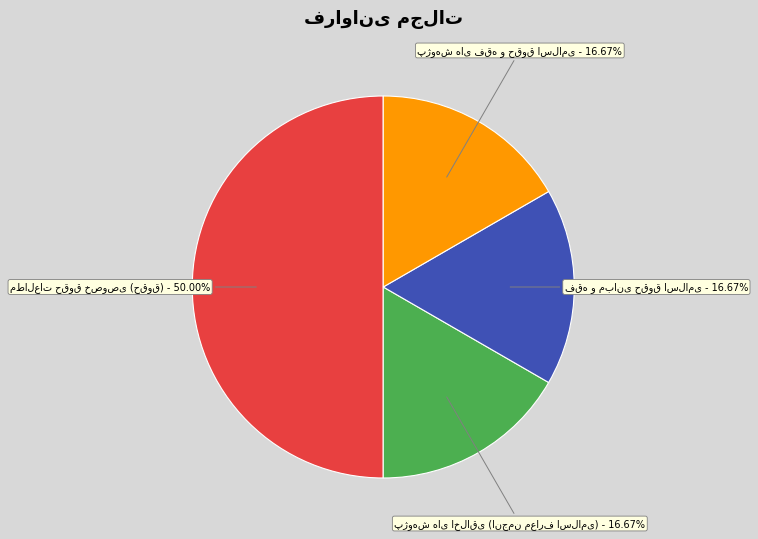

What percentage is the فقه و مبانی حقوق اسلامی slice, to the nearest percent?

17%